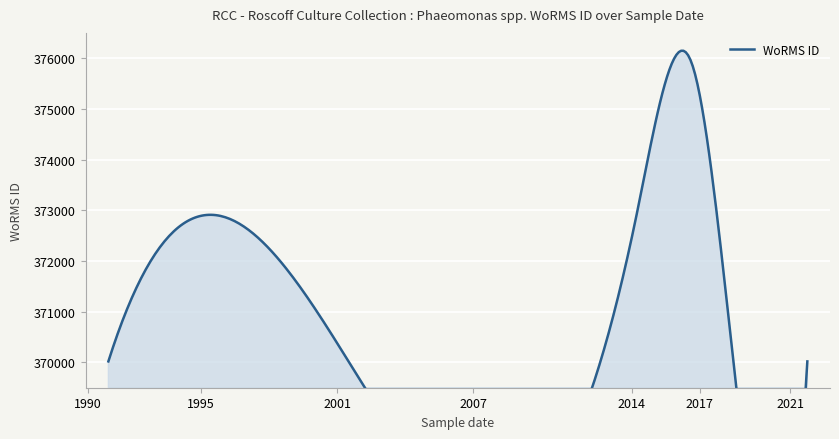

What is the ratio of the value at 1990-11-30 to the value at 2021-10-01?

1.0